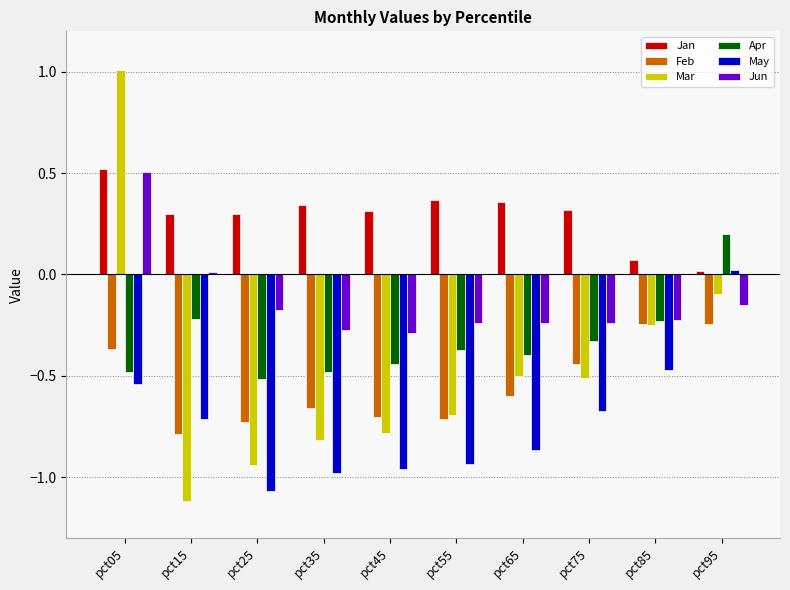

What is the sum of all Apr values?

-3.3